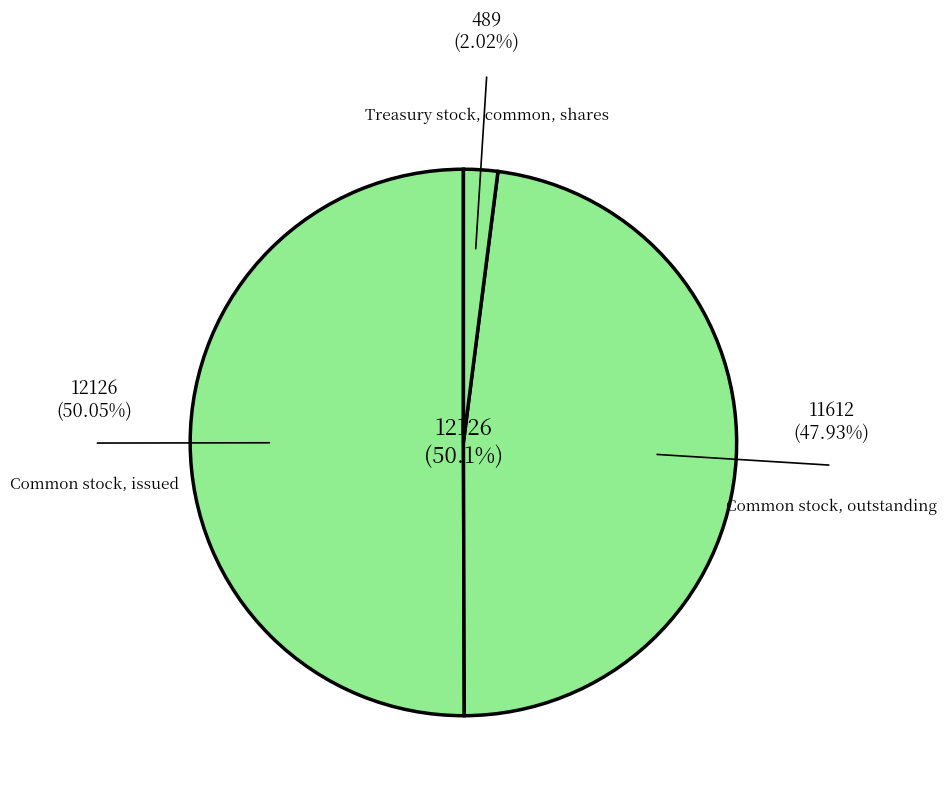

How many segments does this pie chart have?

3